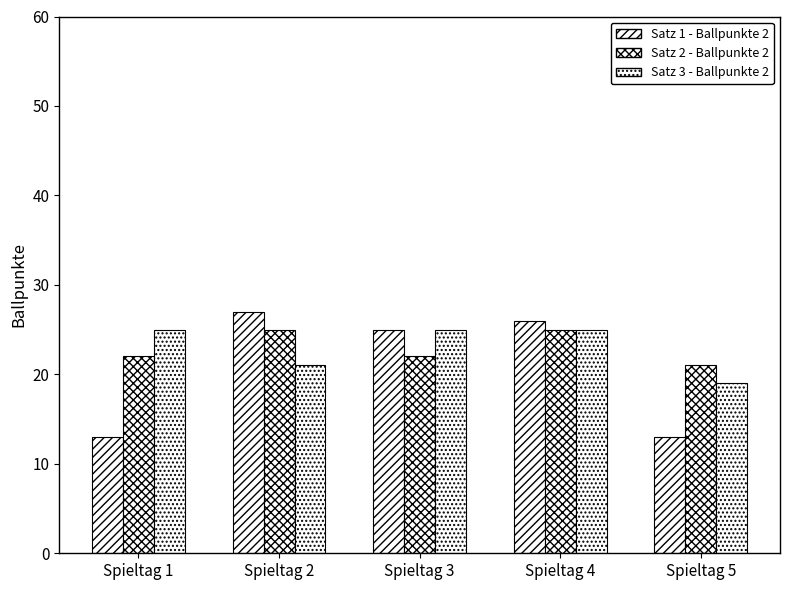

Are the bars horizontal?

No